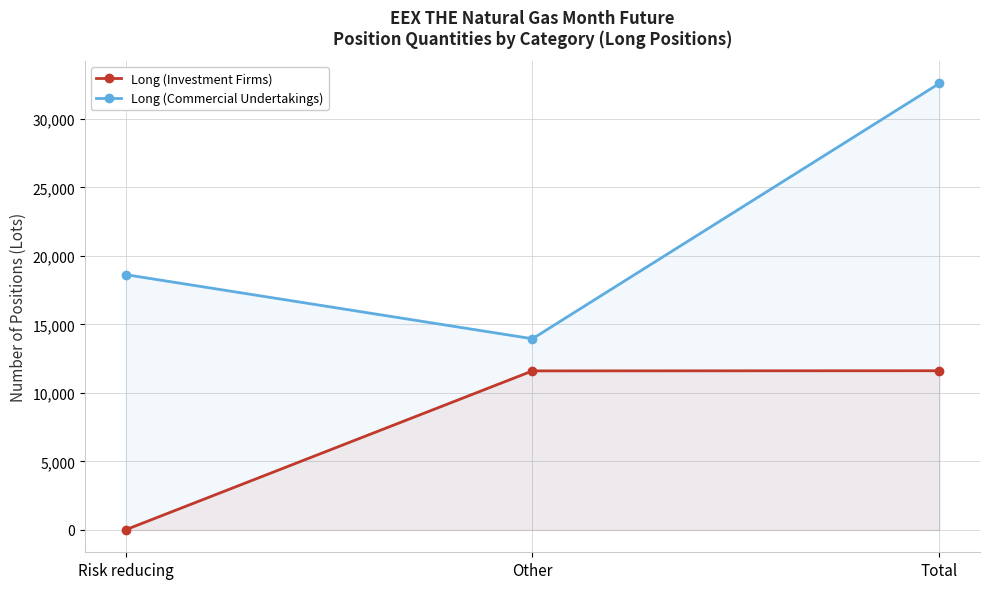

How many lines are shown in the chart?

2